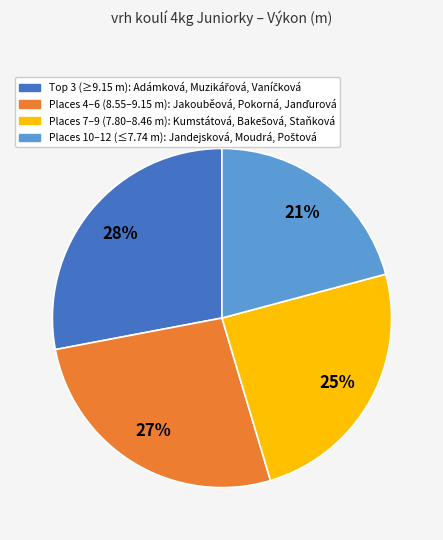

Is there a majority slice in this chart?

No